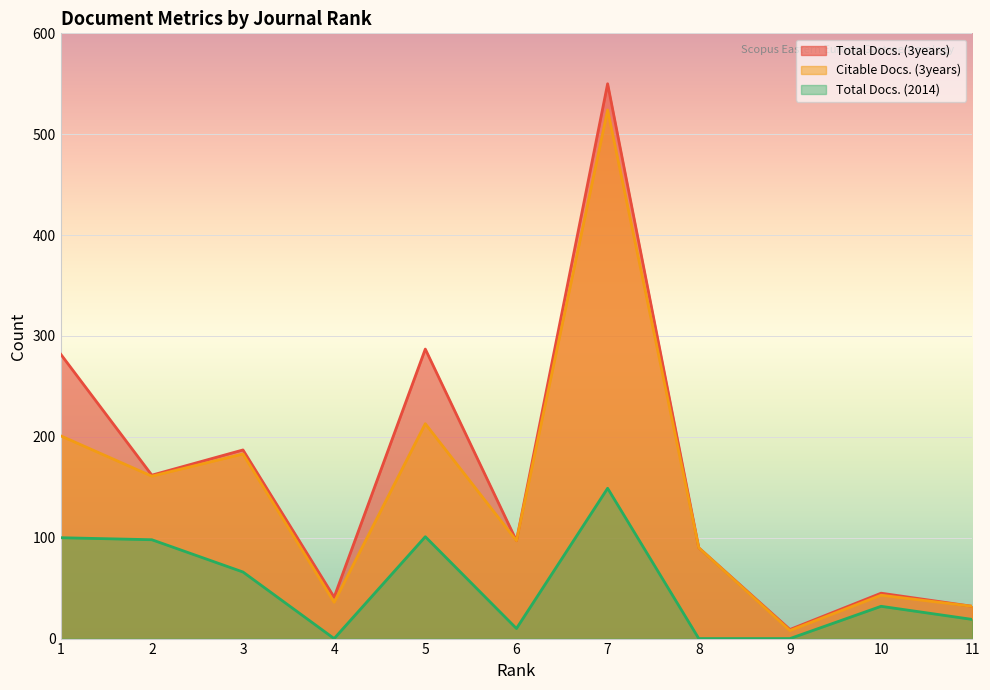

How many lines are shown in the chart?

3